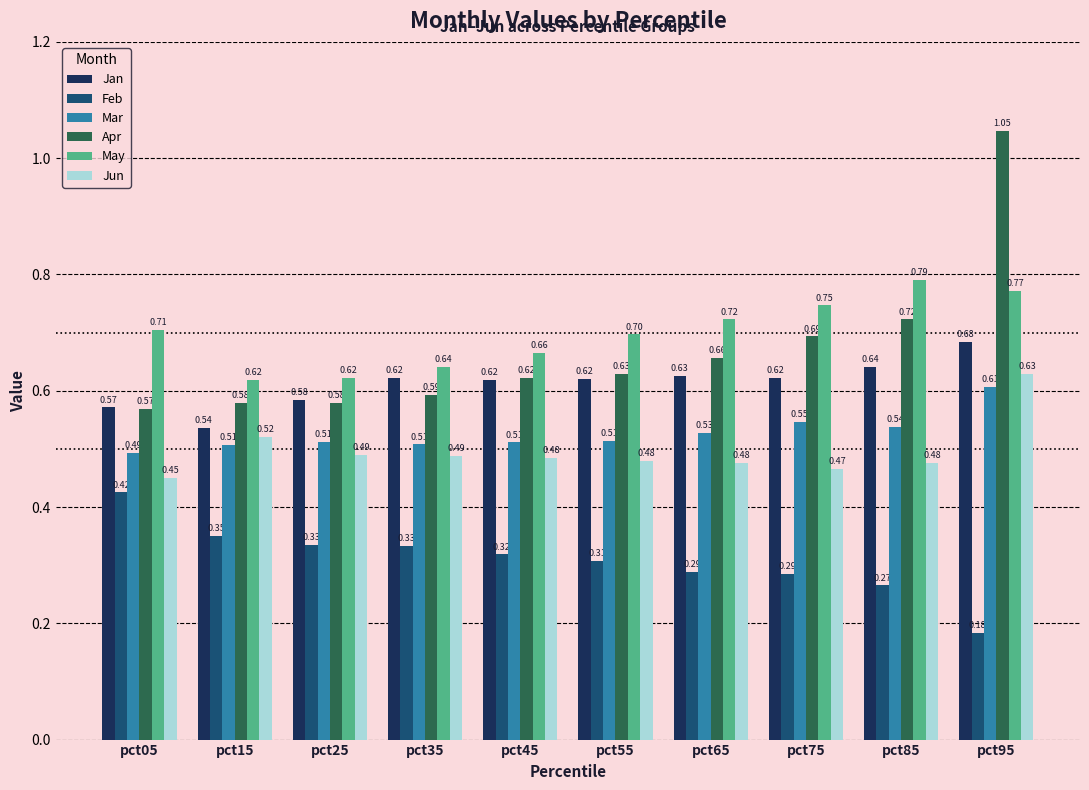

Where is Apr nearest to the value 0?

pct05